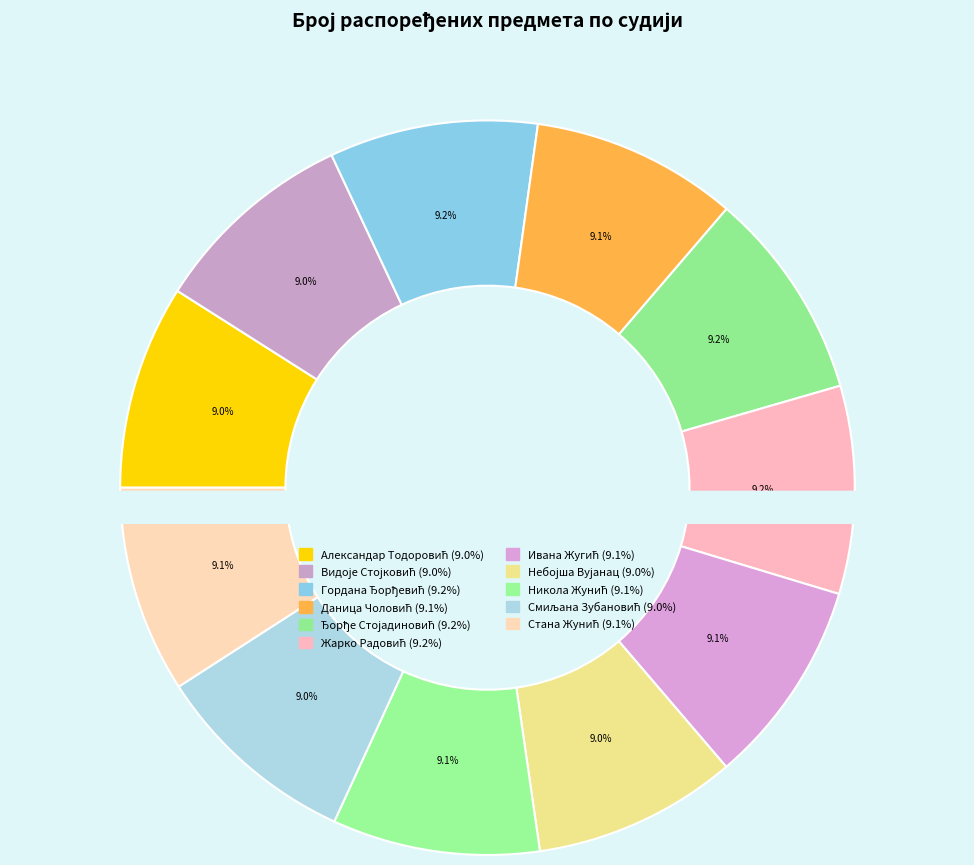

Rank the categories by value from lowest to highest.

Небојша Вујанац, Александар Тодоровић, Видоје Стојковић, Смиљана Зубановић, Ивана Жугић, Даница Чоловић, Стана Жунић, Никола Жунић, Жарко Радовић, Гордана Ђорђевић, Ђорђе Стојадиновић